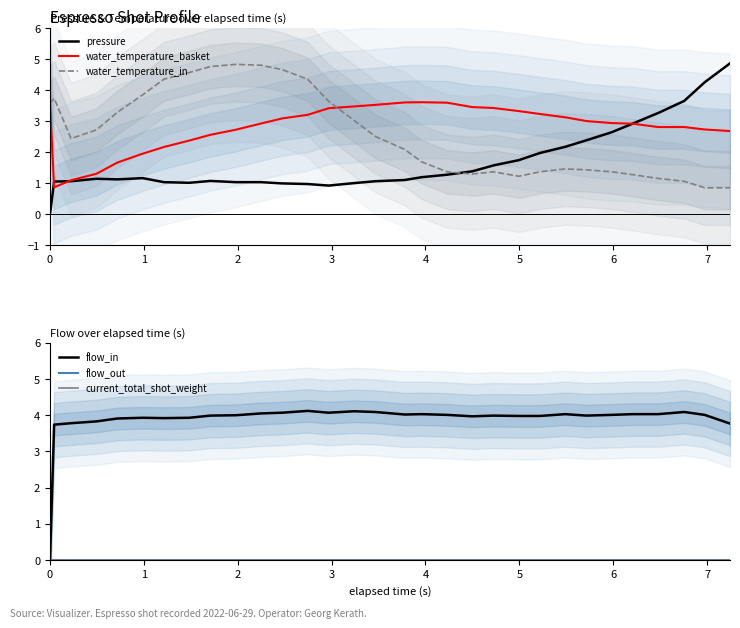

After their last crossing, which series has the higher values: flow_in or water_temperature_in?

flow_in